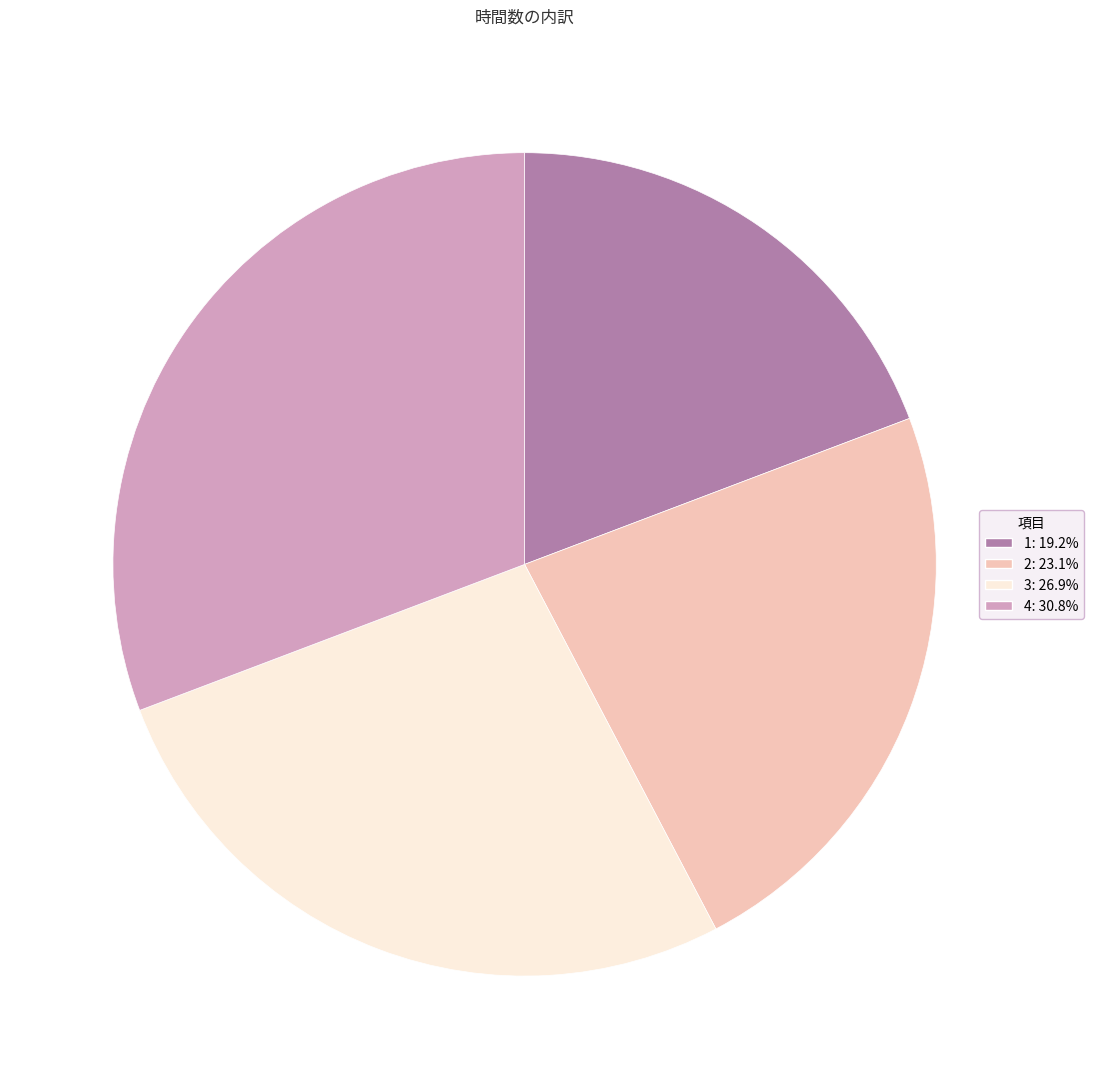

The 4 slice represents 38% of the pie. True or false?

False